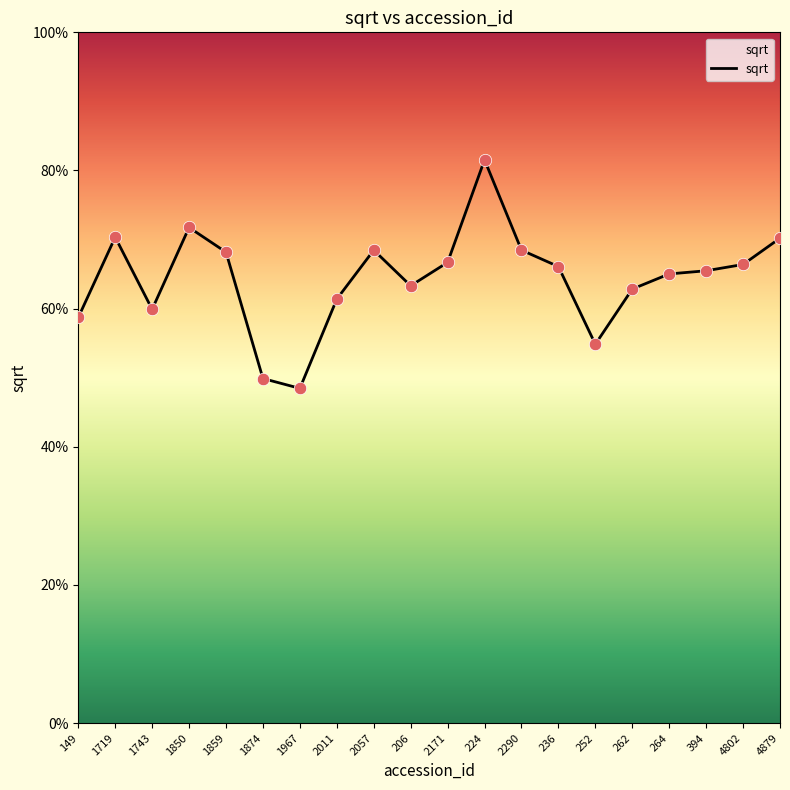

Does the chart have visible grid lines?

No